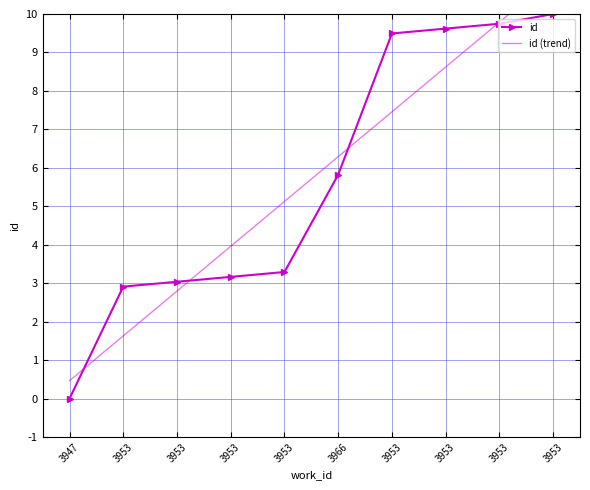

Does the chart have visible grid lines?

Yes